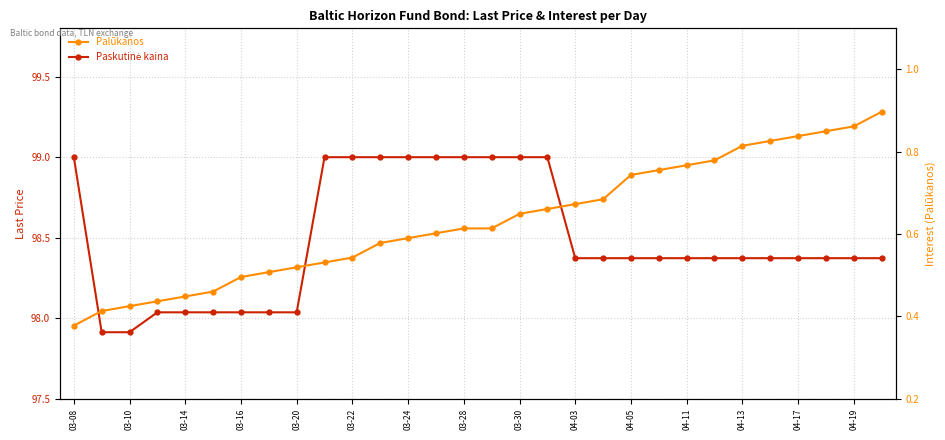

Is this an area chart (filled region under the line)?

No